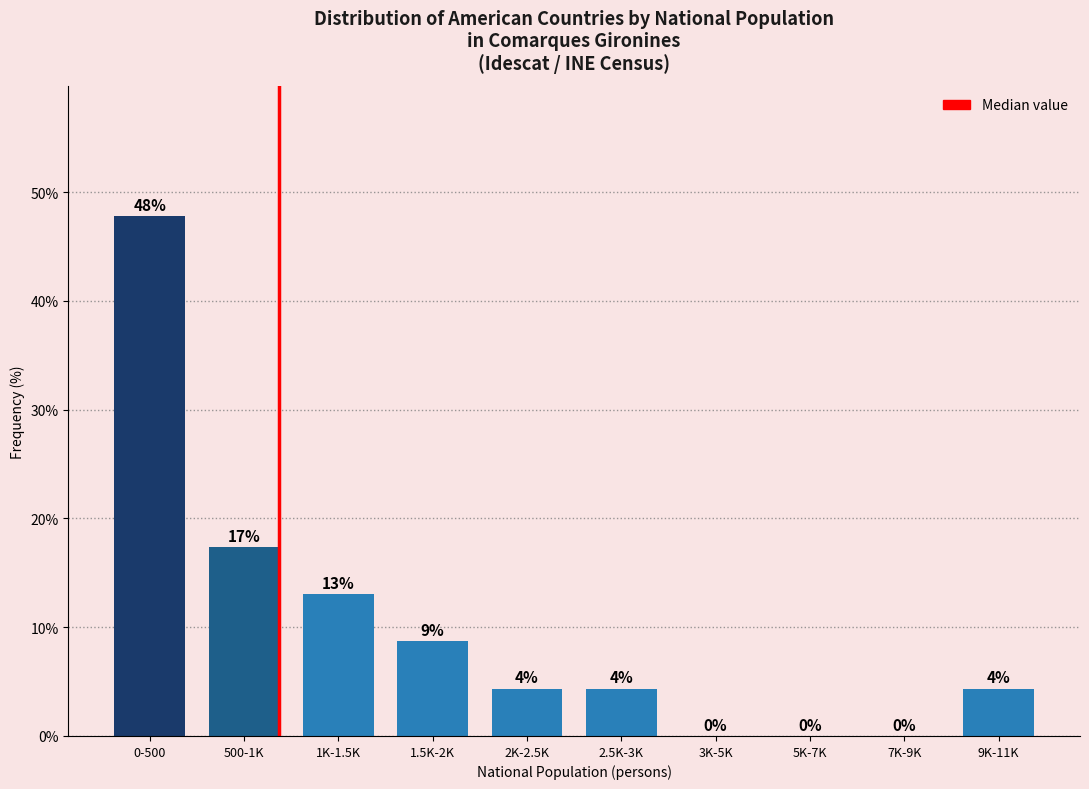

What is the maximum value shown in the chart?

47.8